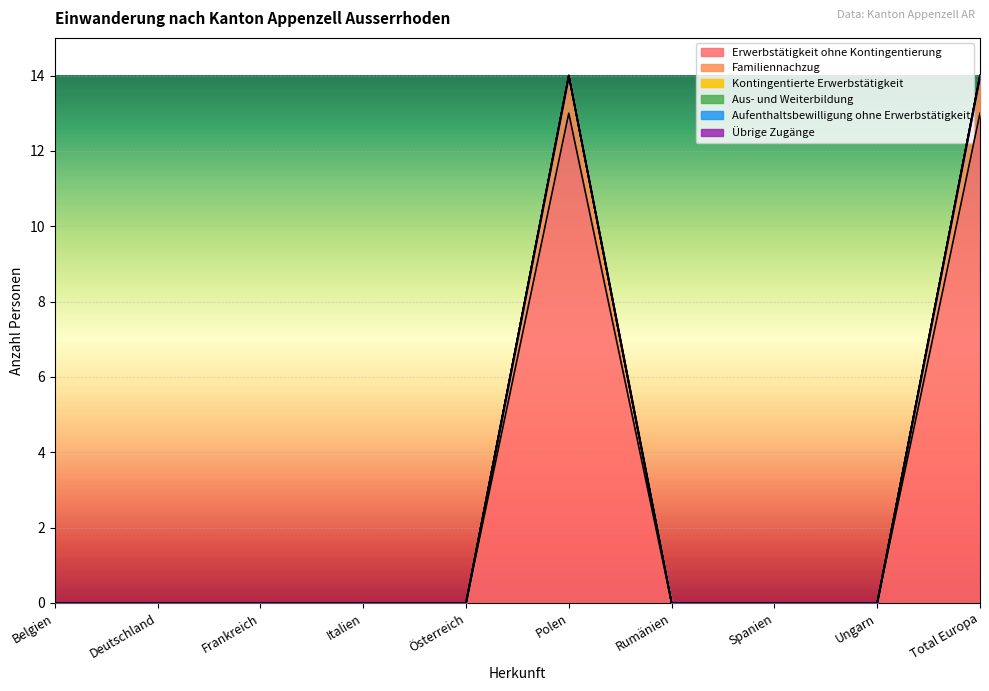

At which category does the chart reach its peak across all series?

Polen